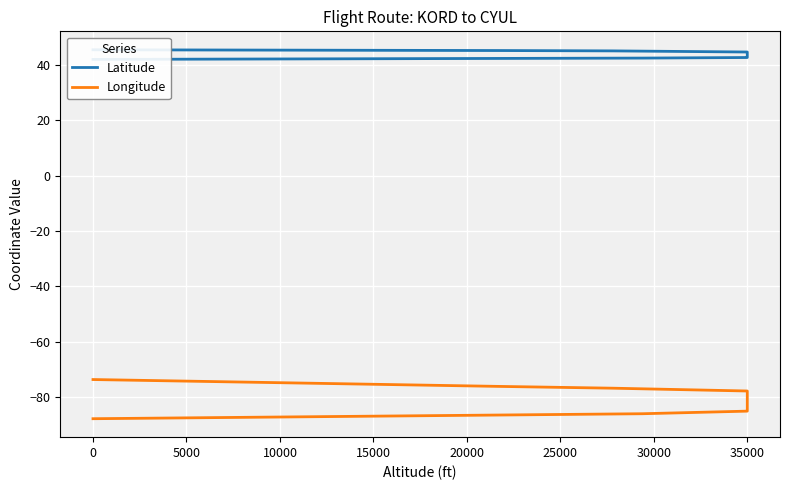

What is the minimum value shown in the chart?

-87.9